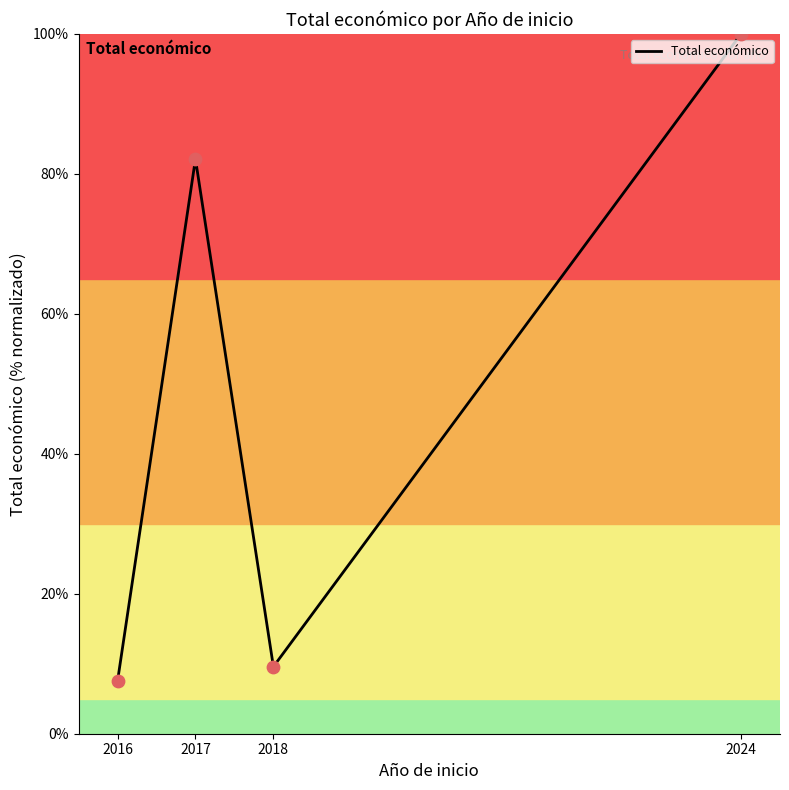

What is the change in value from 2017 to 2024?

+17.9